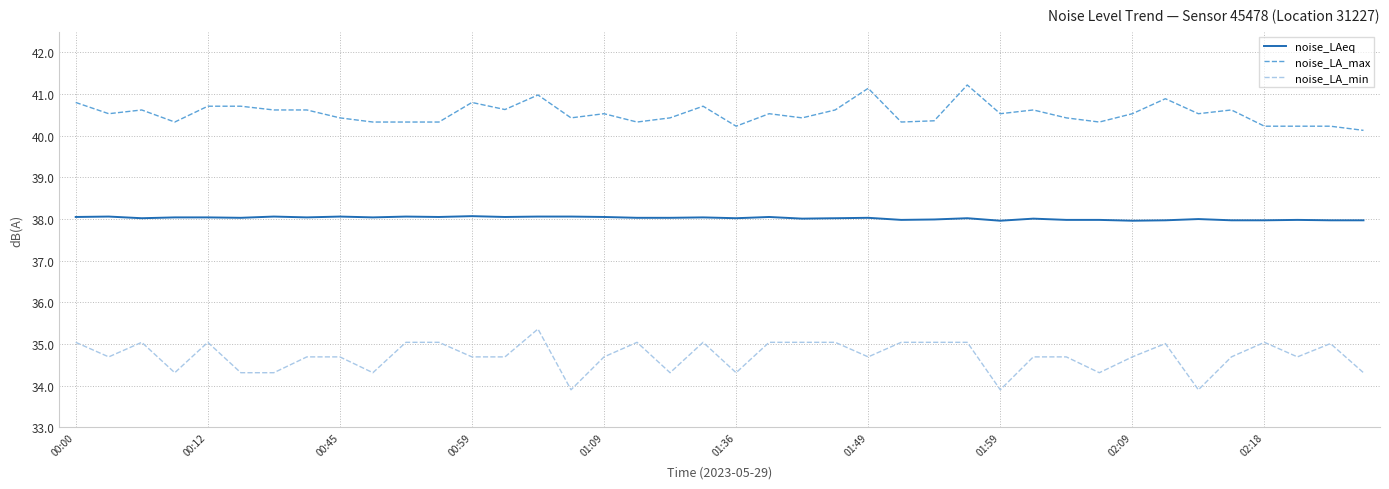

What is the maximum value for noise_LAeq?

38.1